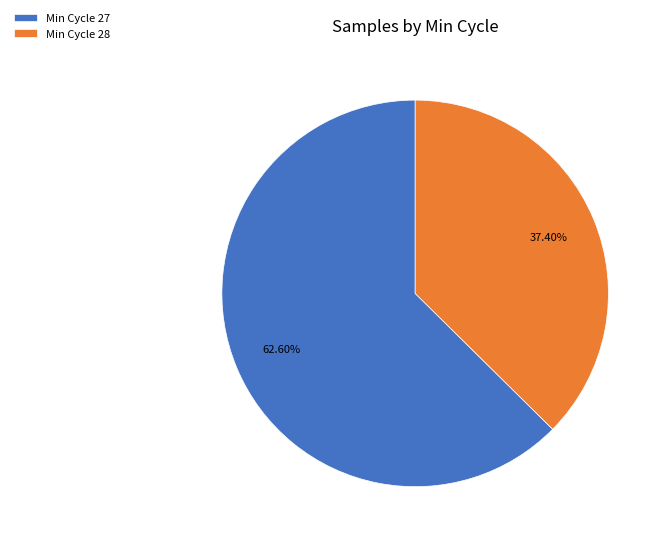

How many slices are in this pie chart?

2